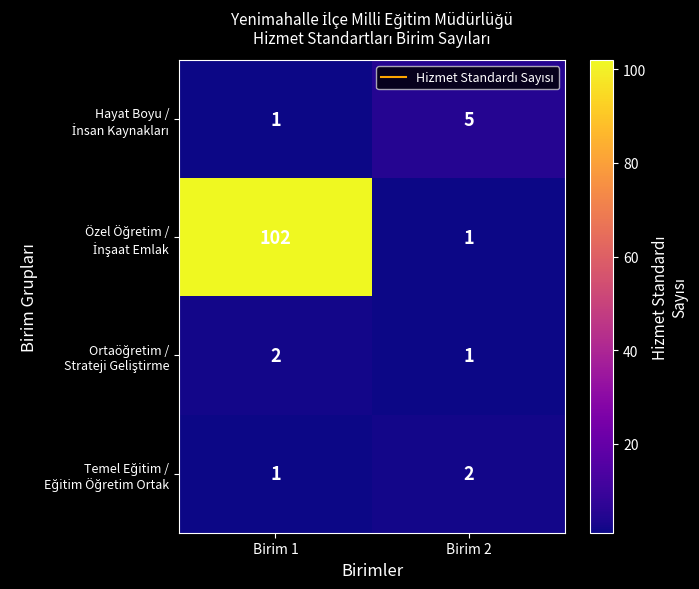

What is the difference between the highest and lowest values at Birim 1?

101